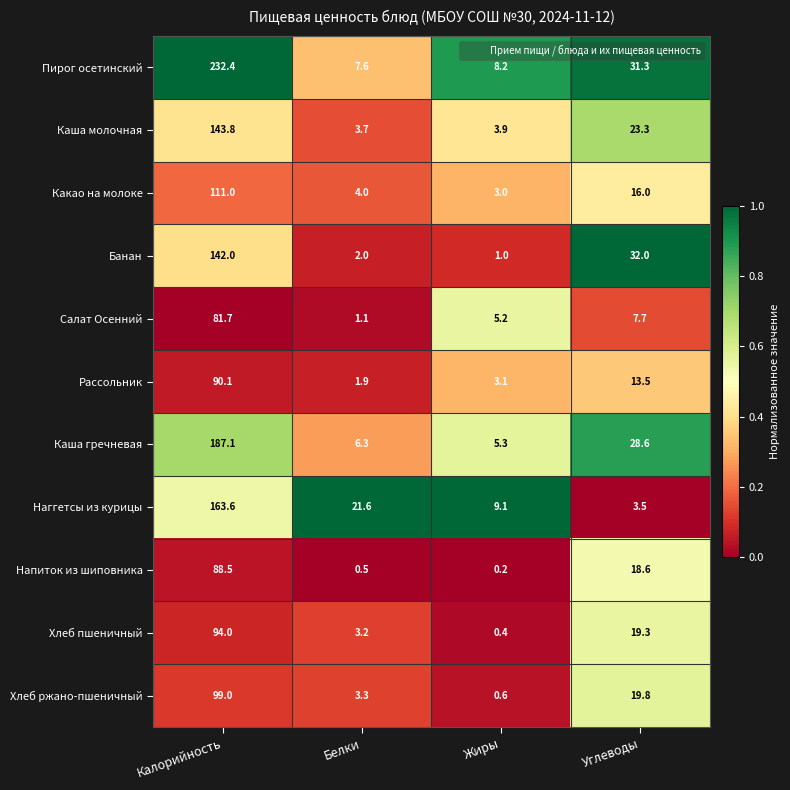

True or false: Пирог осетинский has a value of 232.4 at Калорийность.

True